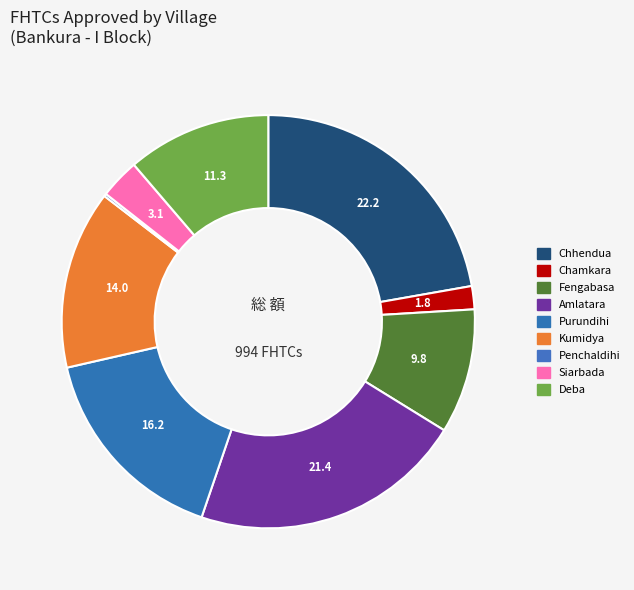

Combined, do Penchaldihi and Deba account for over 50%?

No